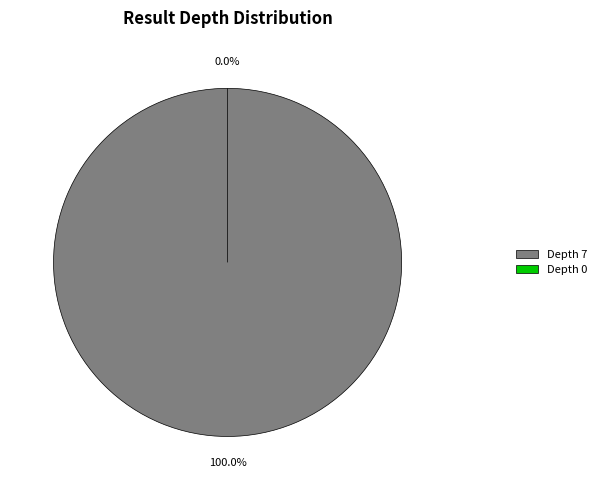

Is there any slice that represents more than half of the pie?

Yes